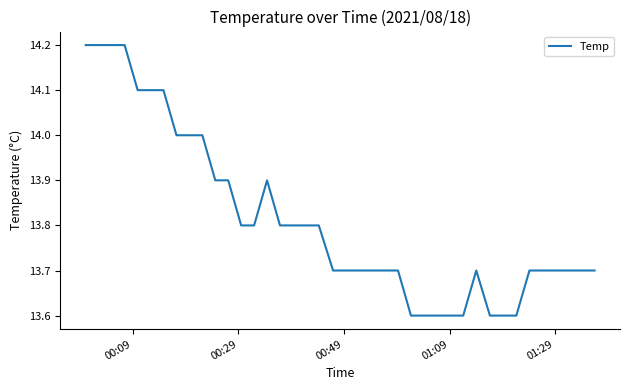

What is the minimum value shown in the chart?

13.6